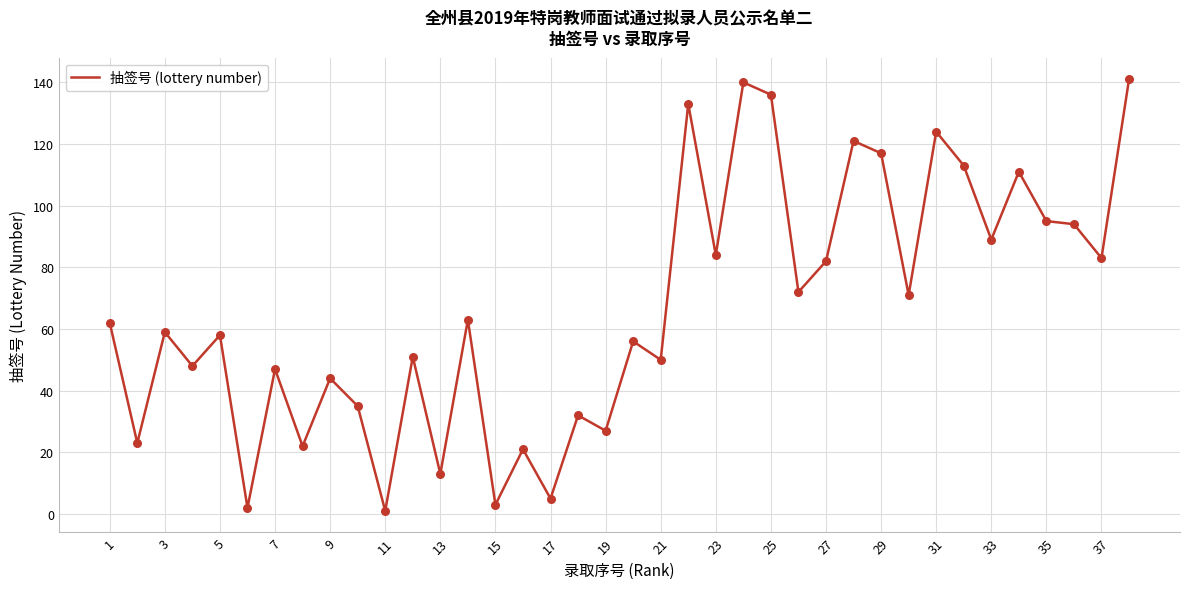

What is the maximum value shown in the chart?

141